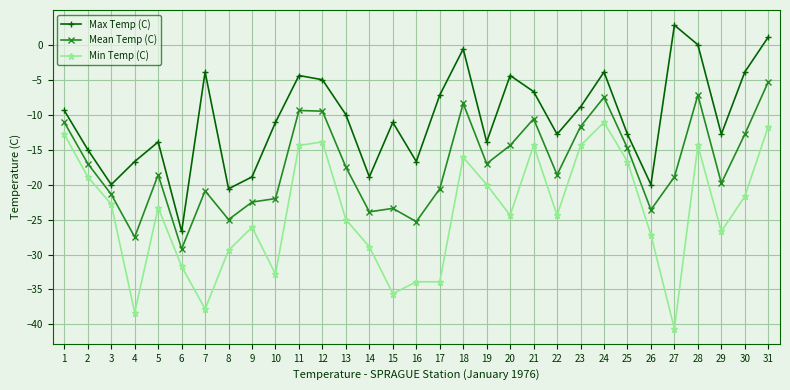

What is the sum of all Min Temp (C) values?

-743.3